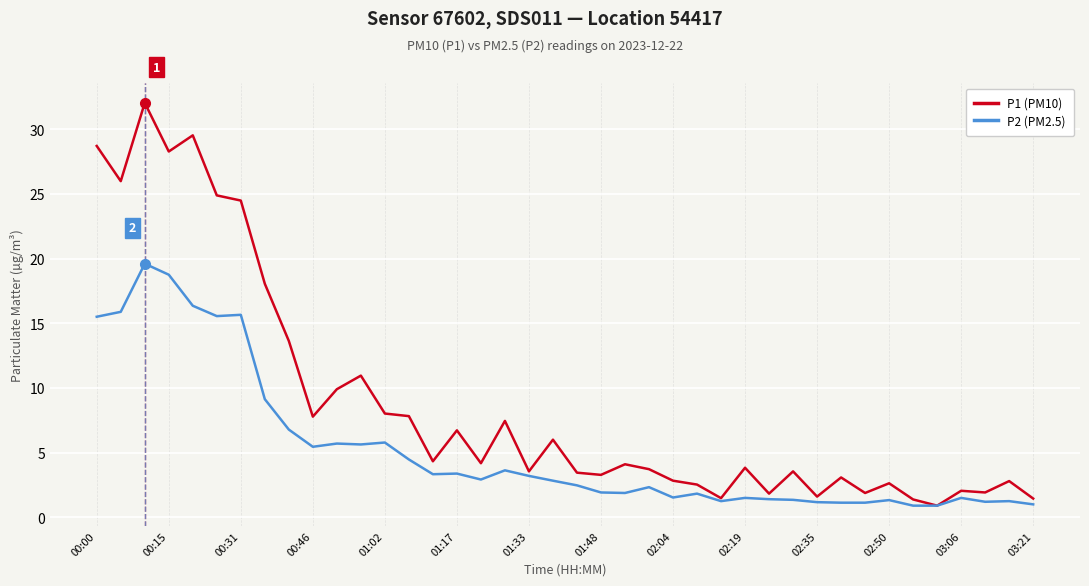

Which series has the largest range (max minus min)?

P1 (PM10)